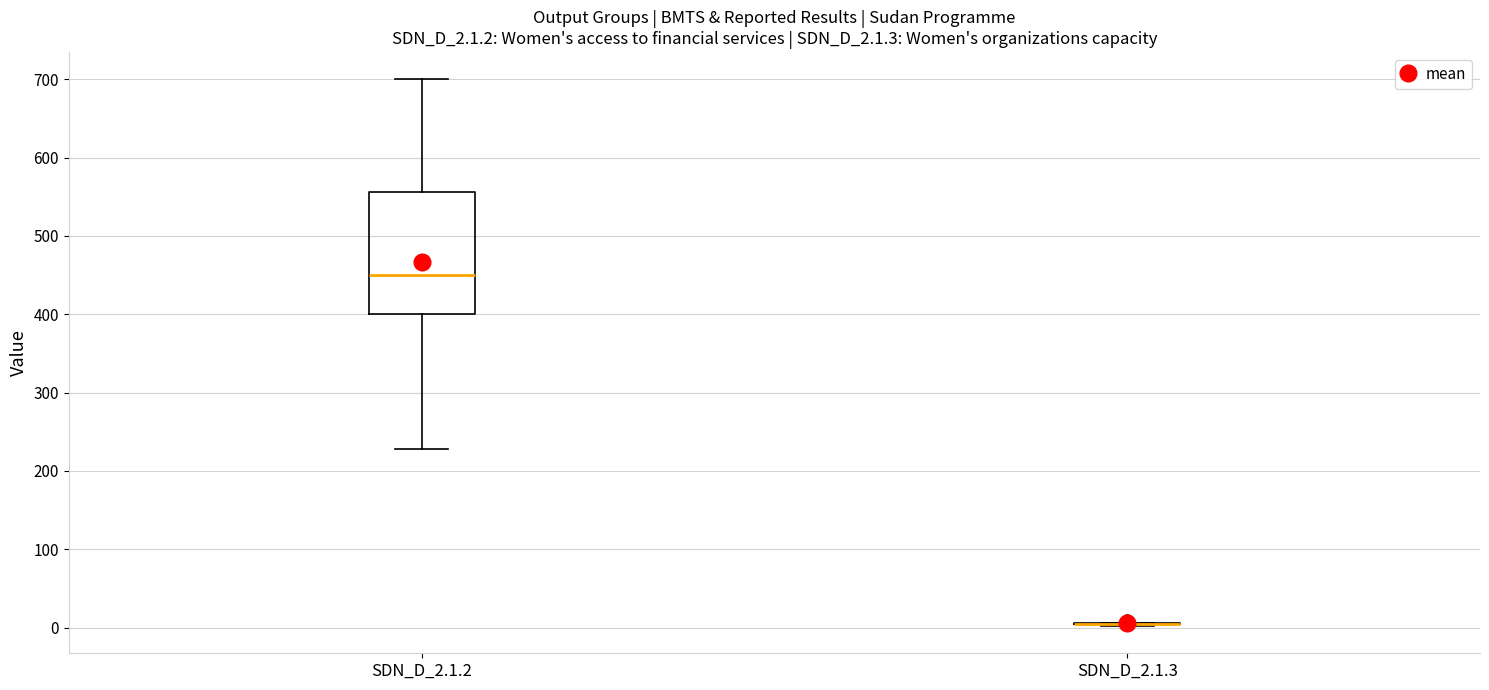

Reading left to right, read every box against the y-axis: the position of its median line, the range the box covers, and the ends of its whiskers. The values are not printed on the chart, so give them approximately, as read against the axis.

SDN_D_2.1.2: median 450, box 400 to 560, whiskers 230 to 700
SDN_D_2.1.3: box collapsed to a line at 0, whiskers 0 to 10